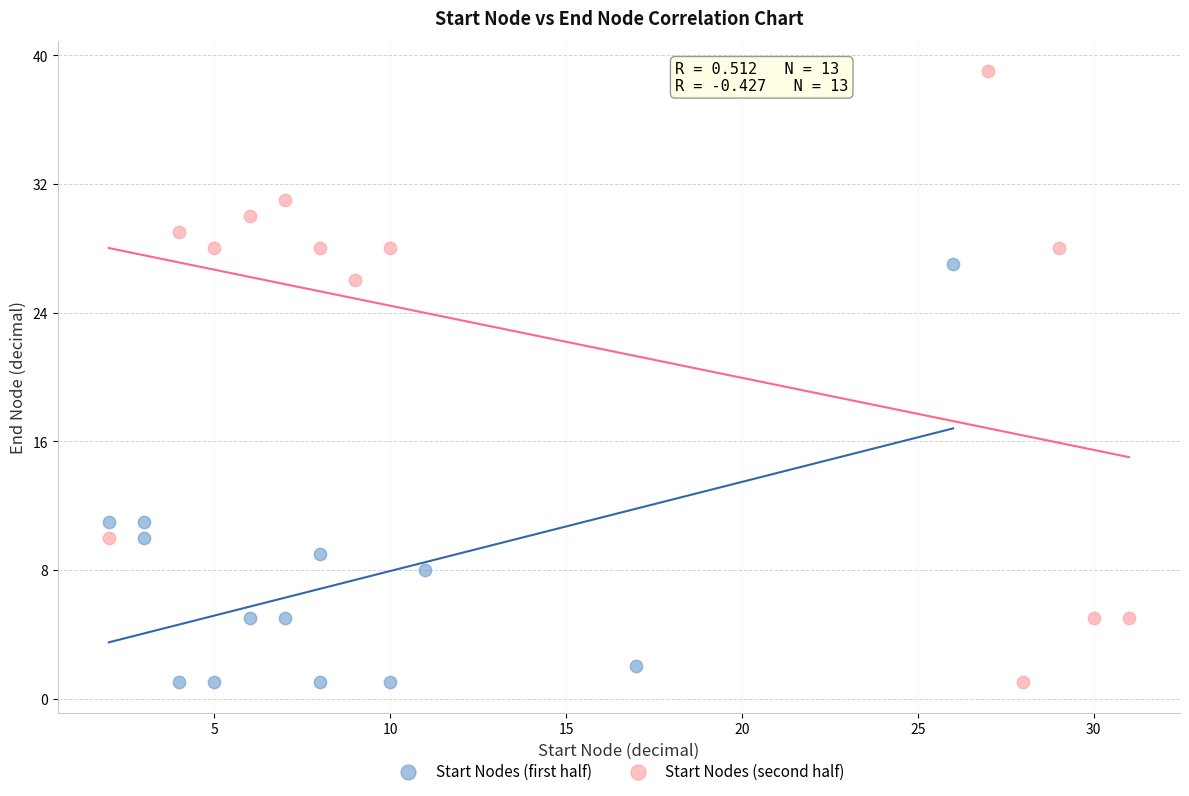

Which series has the largest Y range (max minus min)?

Start Nodes (second half)